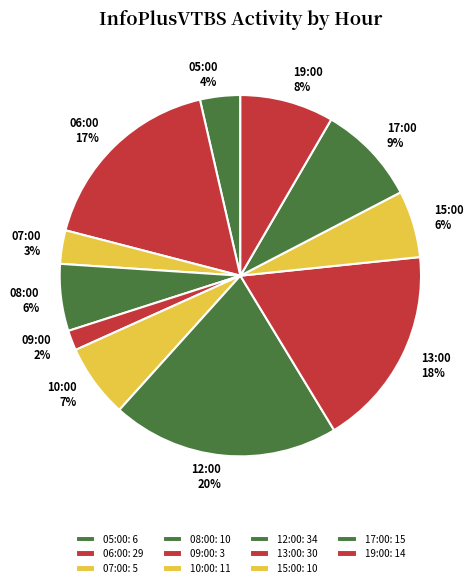

To the nearest percent, what portion does 08:00 represent?

6%